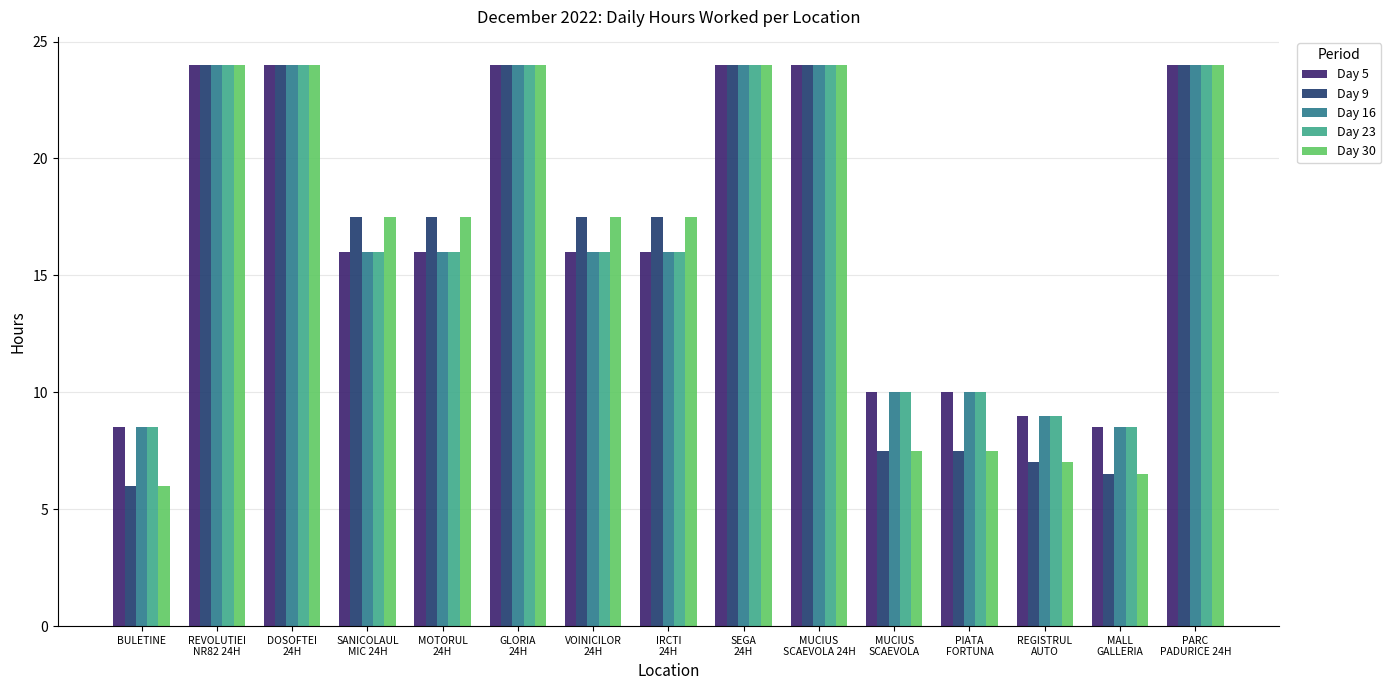

How many data points does each series have?

15